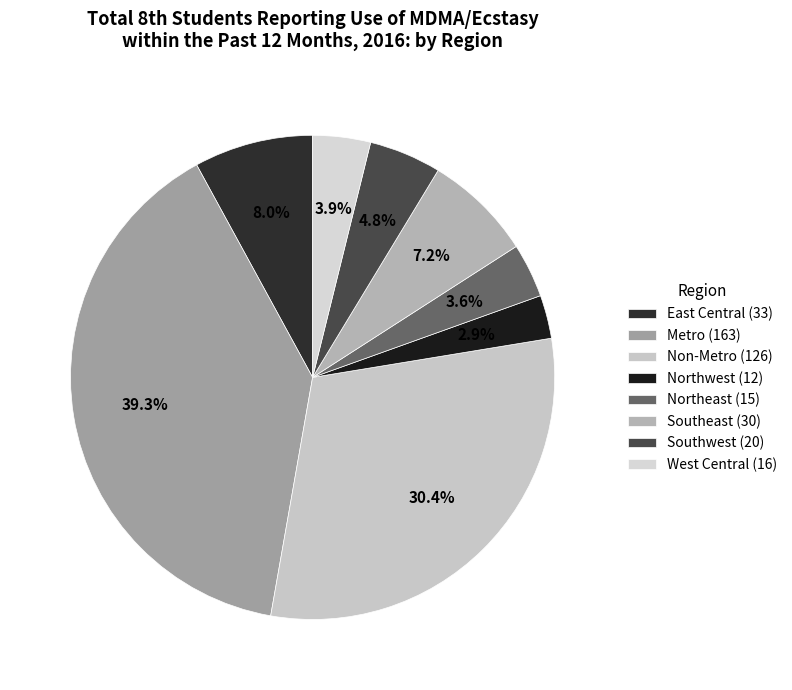

How many segments does this pie chart have?

8